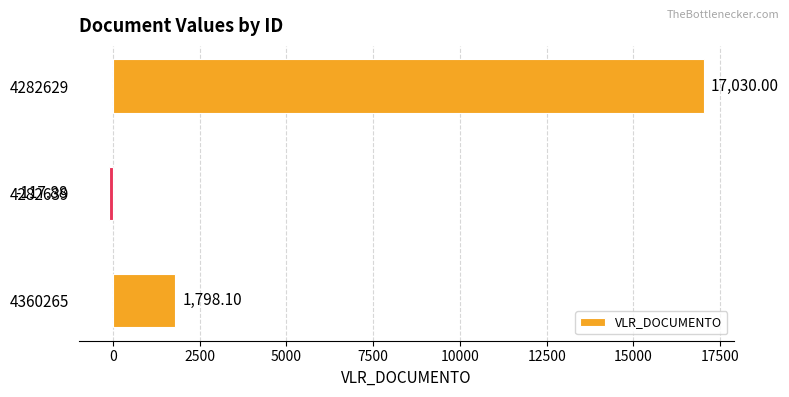

Between 4282629 and 4282639, which is larger?

4282629